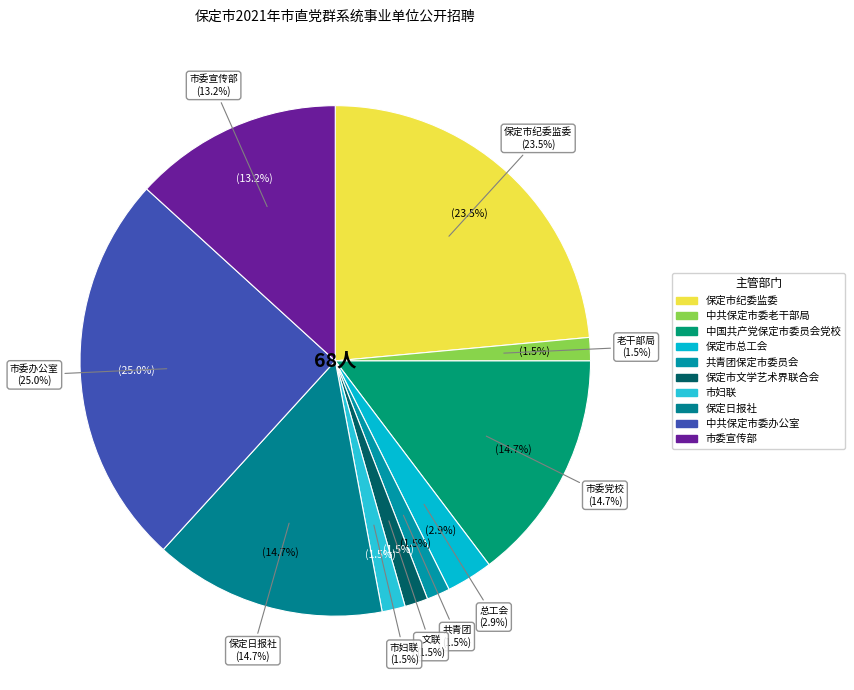

To the nearest percent, what percentage of the pie is 中共保定市委办公室?

25%